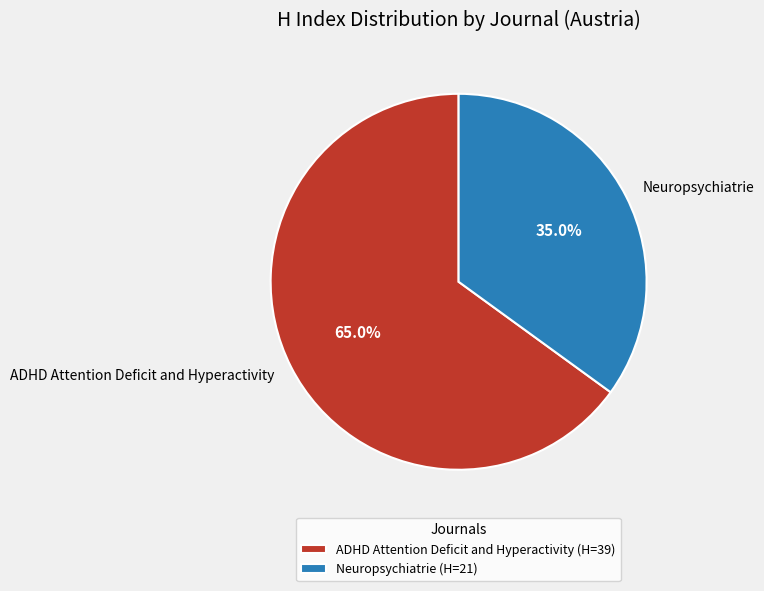

Approximately how many times larger is the value at ADHD Attention Deficit and Hyperactivity compared to Neuropsychiatrie?

1.9